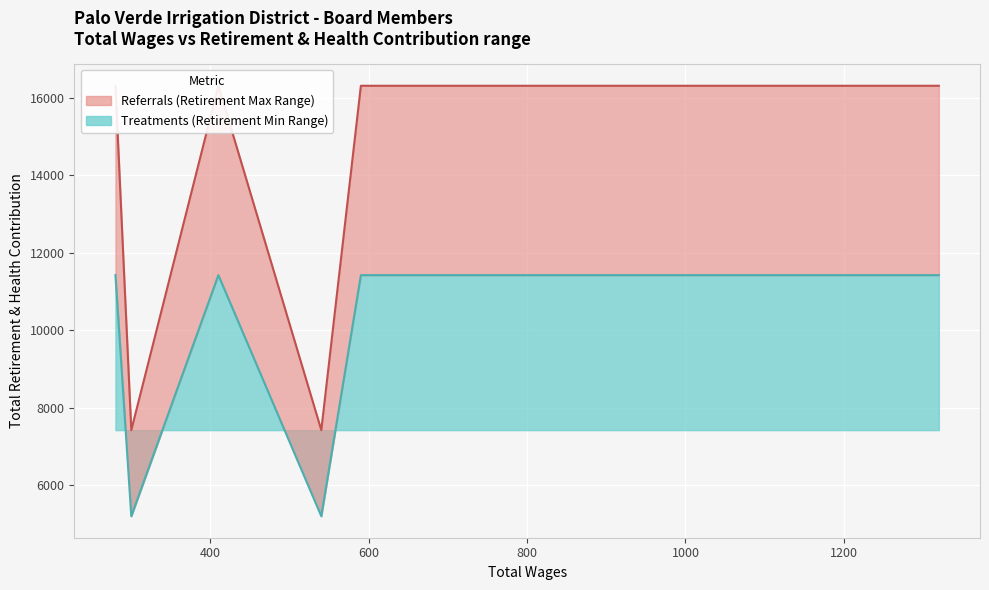

The value at 300.0 is 7416. True or false?

True